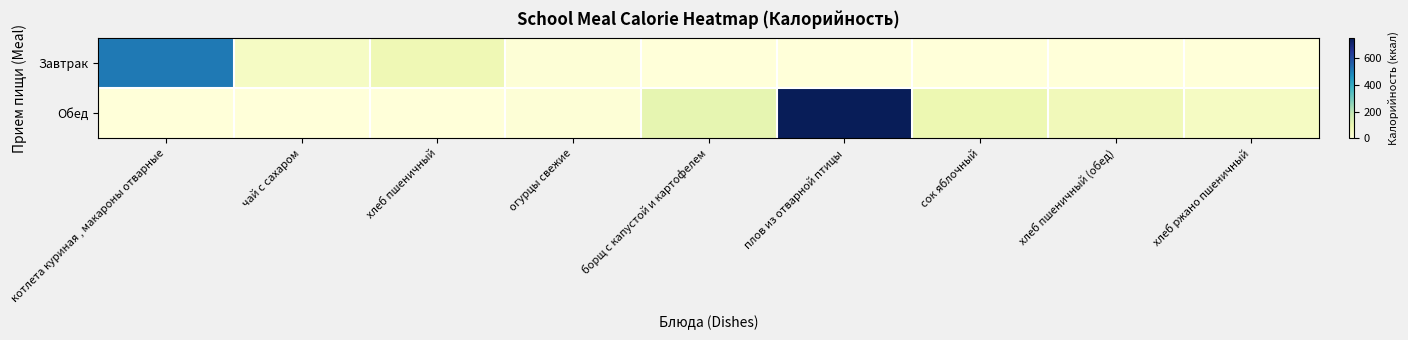

At which category is the sum across all series the highest?

плов из отварной птицы